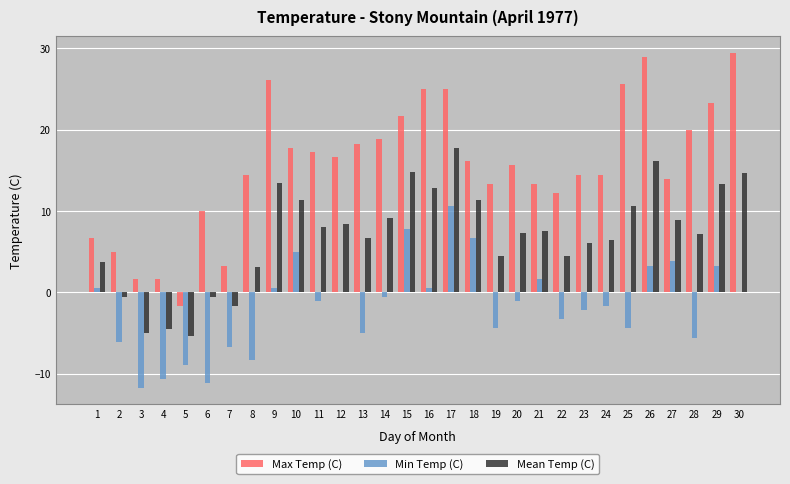

At which category is the sum across all series the highest?

17